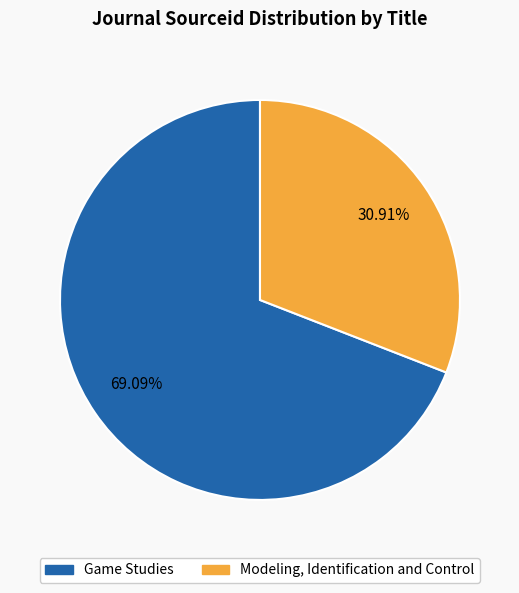

To the nearest percent, what portion does Modeling, Identification and Control represent?

31%